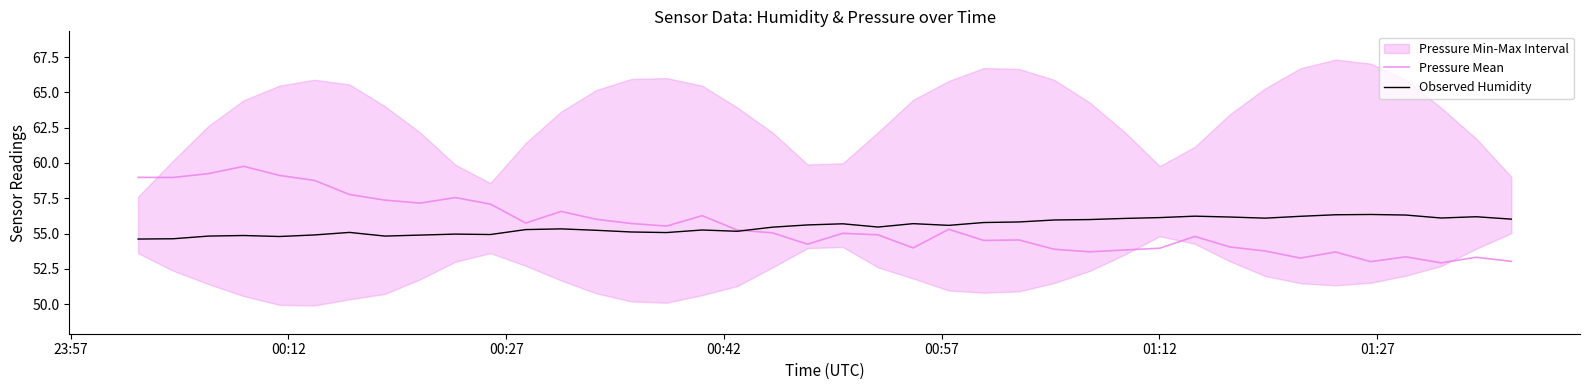

What is the highest value of the Pressure Mean series?

59.8